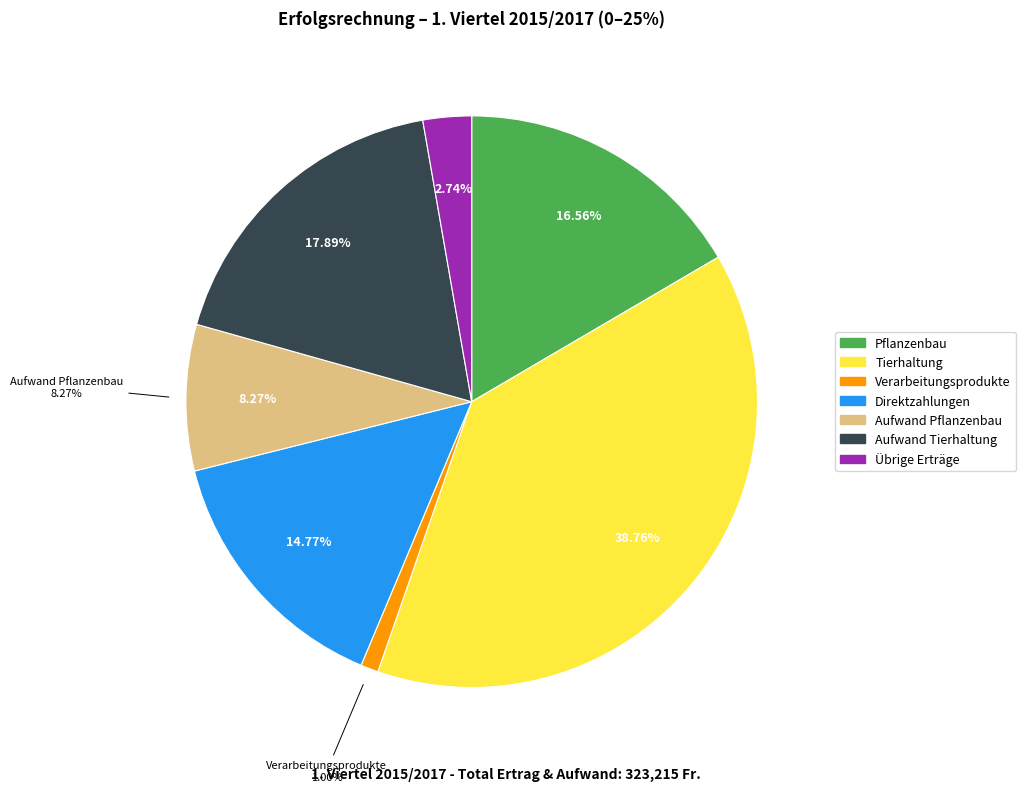

How many slices are in this pie chart?

7